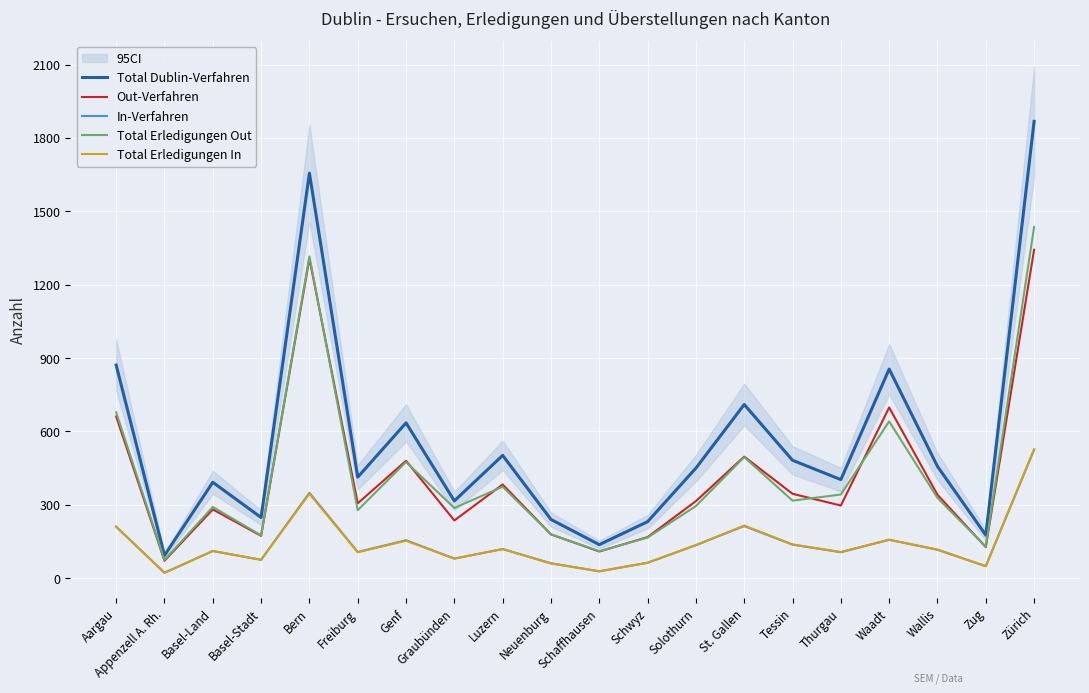

Reading left to right, what are all the values shown in this chart?

Total Dublin-Verfahren: Aargau=871	Appenzell A. Rh.=93	Basel-Land=392	Basel-Stadt=248	Bern=1656	Freiburg=413	Genf=635	Graubünden=316	Luzern=502	Neuenburg=240	Schaffhausen=137	Schwyz=231	Solothurn=450	St. Gallen=710	Tessin=482	Thurgau=403	Waadt=855	Wallis=457	Zug=176	Zürich=1868
Out-Verfahren: Aargau=661	Appenzell A. Rh.=71	Basel-Land=281	Basel-Stadt=173	Bern=1307	Freiburg=306	Genf=480	Graubünden=236	Luzern=383	Neuenburg=179	Schaffhausen=109	Schwyz=168	Solothurn=315	St. Gallen=497	Tessin=345	Thurgau=297	Waadt=698	Wallis=341	Zug=127	Zürich=1343
In-Verfahren: Aargau=210	Appenzell A. Rh.=22	Basel-Land=111	Basel-Stadt=75	Bern=349	Freiburg=107	Genf=155	Graubünden=80	Luzern=119	Neuenburg=61	Schaffhausen=28	Schwyz=63	Solothurn=135	St. Gallen=213	Tessin=137	Thurgau=106	Waadt=157	Wallis=116	Zug=49	Zürich=525
Total Erledigungen Out: Aargau=678	Appenzell A. Rh.=74	Basel-Land=291	Basel-Stadt=175	Bern=1316	Freiburg=278	Genf=475	Graubünden=287	Luzern=374	Neuenburg=179	Schaffhausen=110	Schwyz=166	Solothurn=295	St. Gallen=495	Tessin=317	Thurgau=342	Waadt=641	Wallis=328	Zug=129	Zürich=1436
Total Erledigungen In: Aargau=211	Appenzell A. Rh.=22	Basel-Land=111	Basel-Stadt=75	Bern=345	Freiburg=106	Genf=153	Graubünden=80	Luzern=119	Neuenburg=60	Schaffhausen=28	Schwyz=63	Solothurn=135	St. Gallen=215	Tessin=138	Thurgau=107	Waadt=157	Wallis=117	Zug=49	Zürich=527